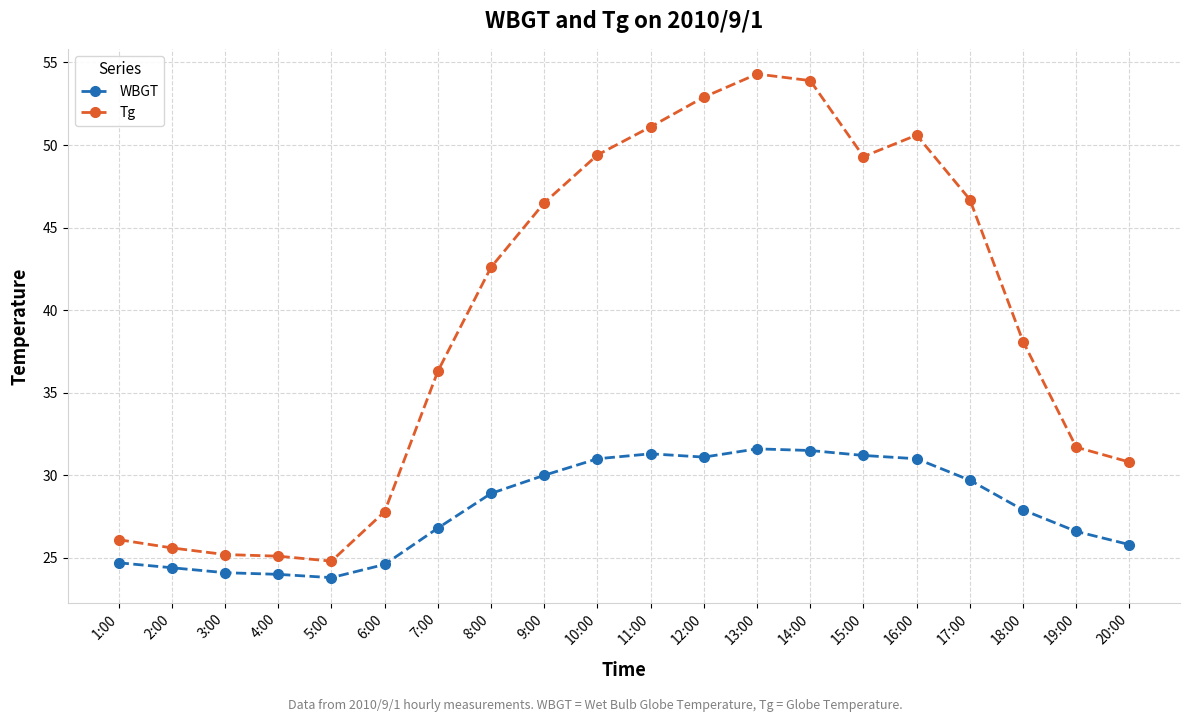

True or false: Tg and WBGT intersect in this chart.

False